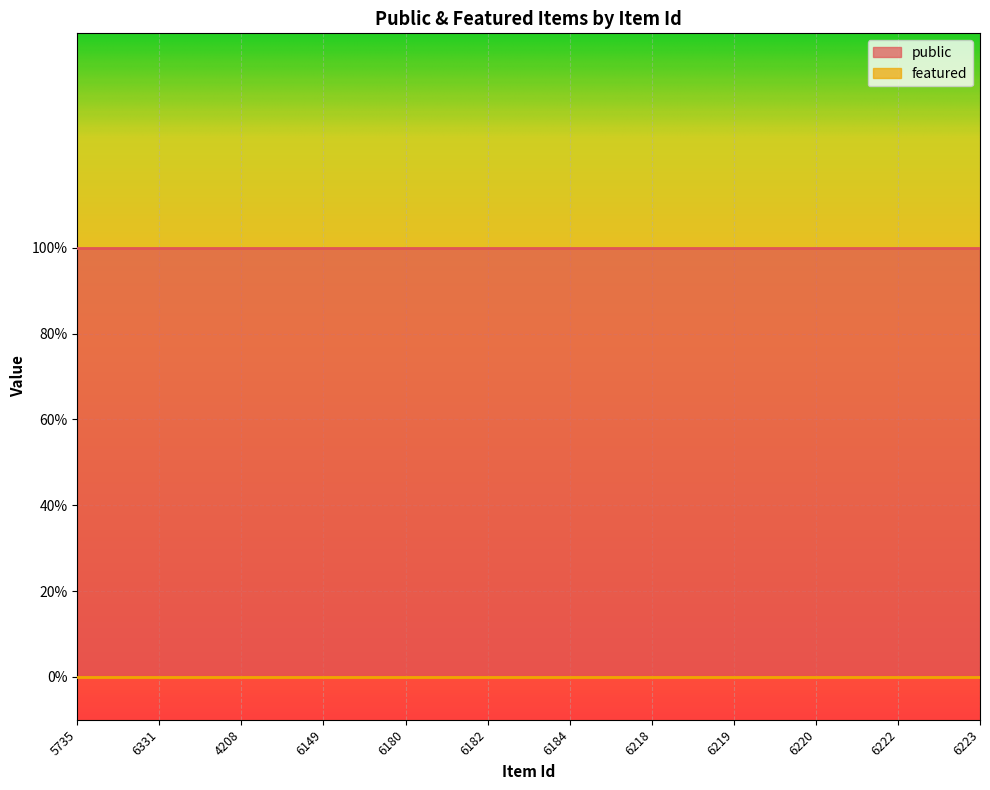

At how many categories does at least one series exceed 0?

12